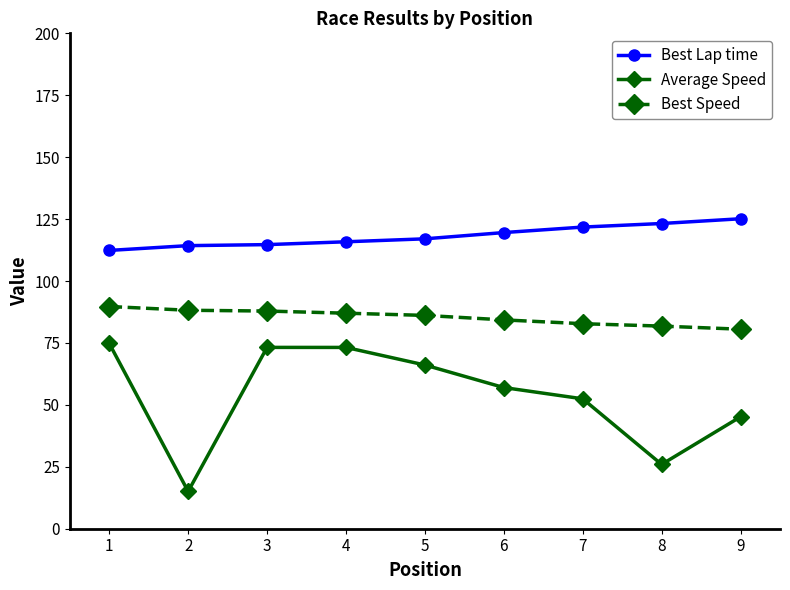

How many lines are shown in the chart?

3